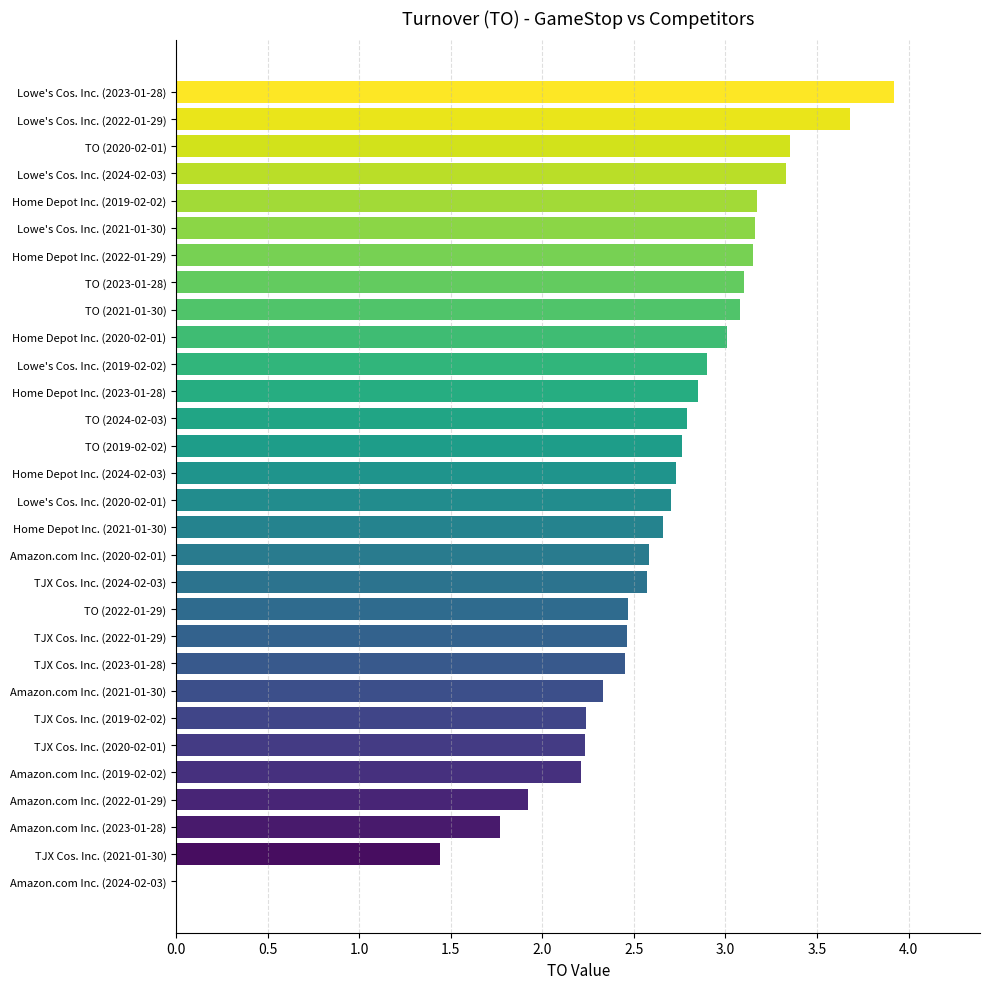

Where is the data nearest to the value 1?

TJX Cos. Inc. (2021-01-30)